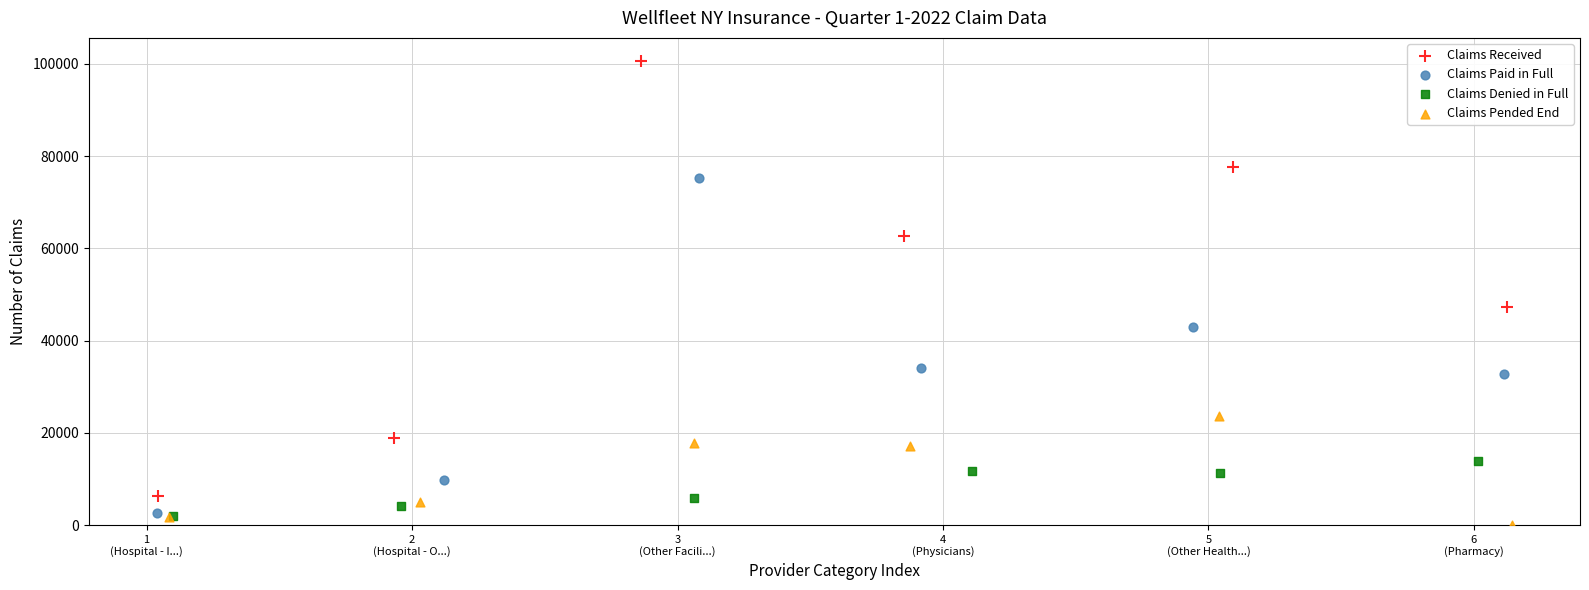

Which series reaches the maximum Y coordinate?

Claims Received